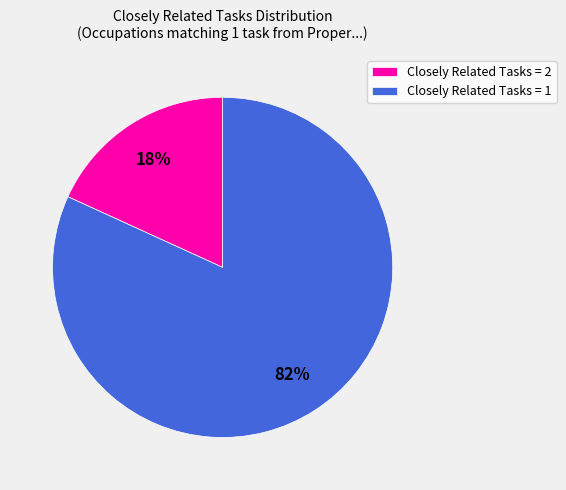

Is there any slice that represents more than half of the pie?

Yes